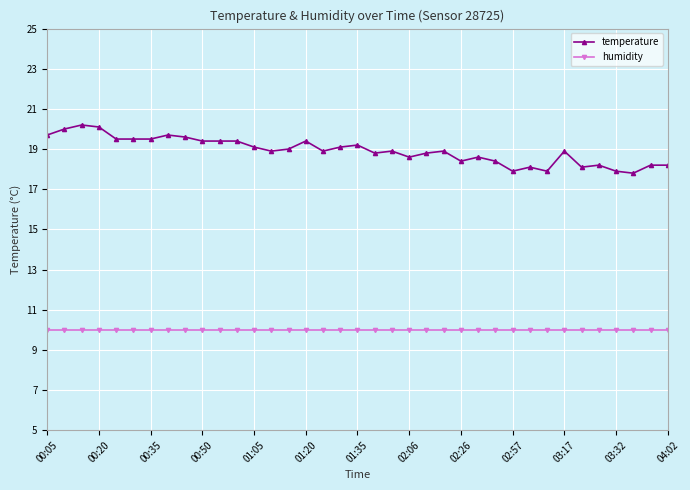

What is the value of the humidity point at the 33rd from the left?

10.0